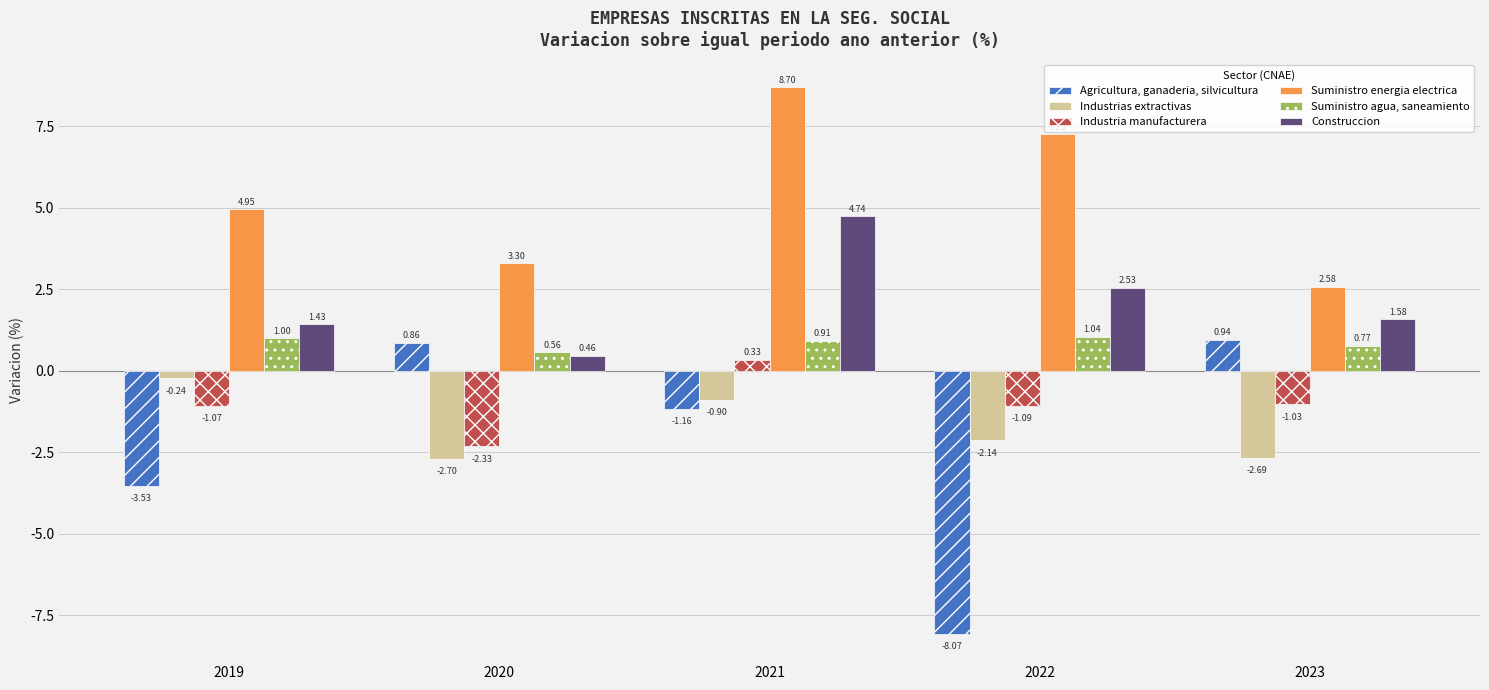

Which series has the largest range (max minus min)?

Agricultura, ganaderia, silvicultura